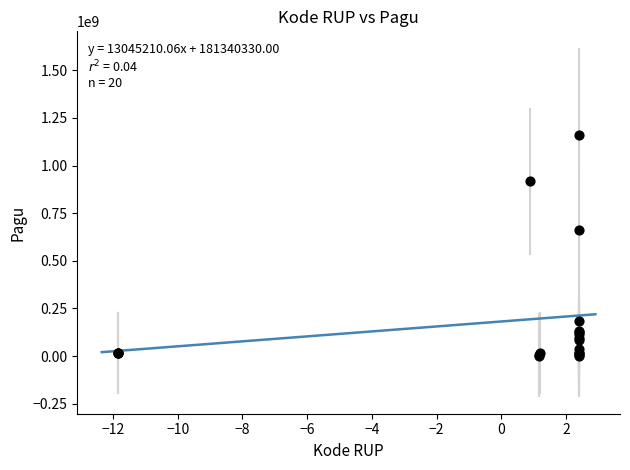

What Y value in the scatter plot is closest to 580908500?

660551000